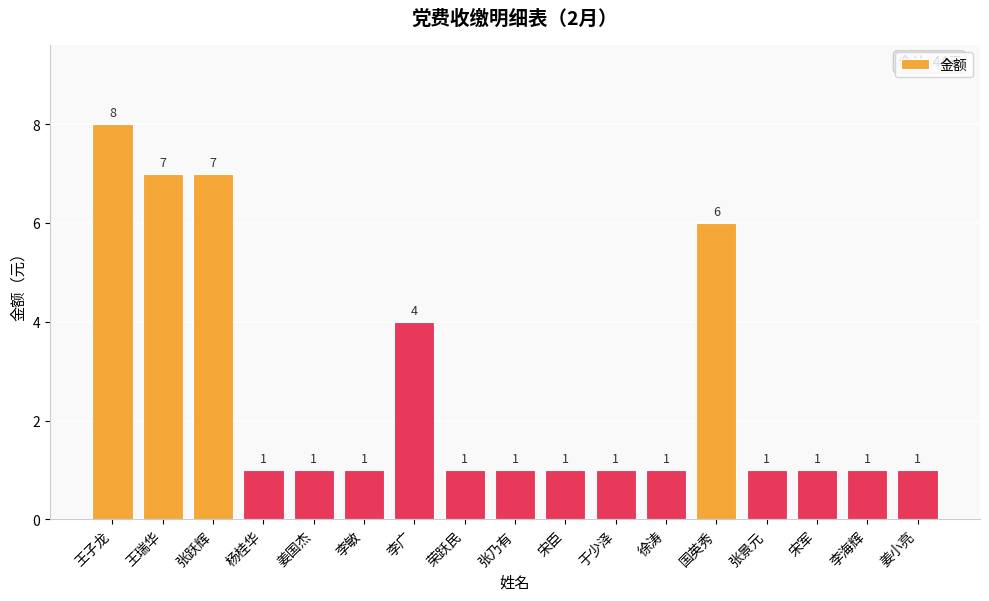

Count the number of values greater than 1.

5